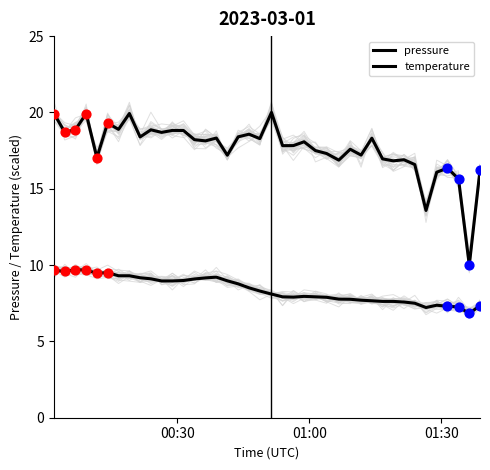

Which series reaches the maximum Y coordinate?

pressure